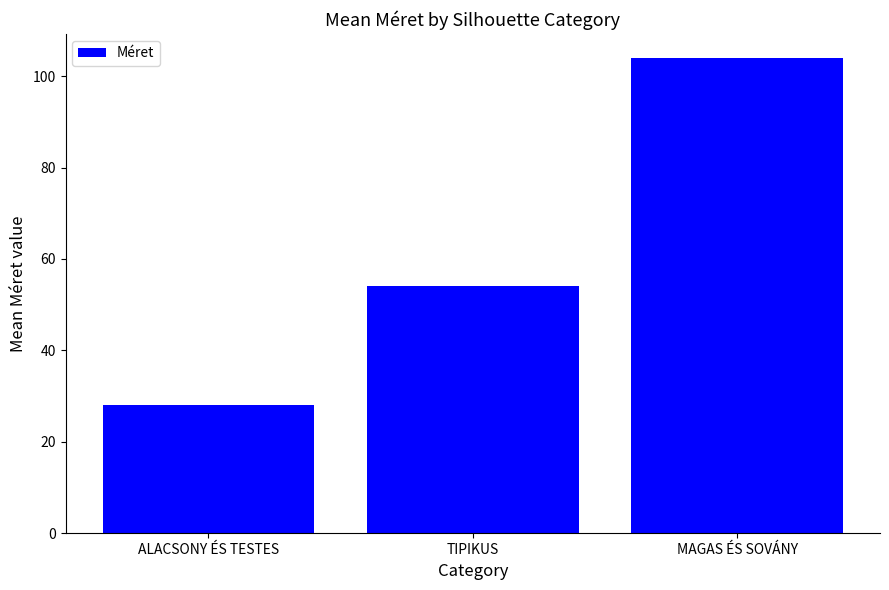

What is the change in value from ALACSONY ÉS TESTES to TIPIKUS?

+26